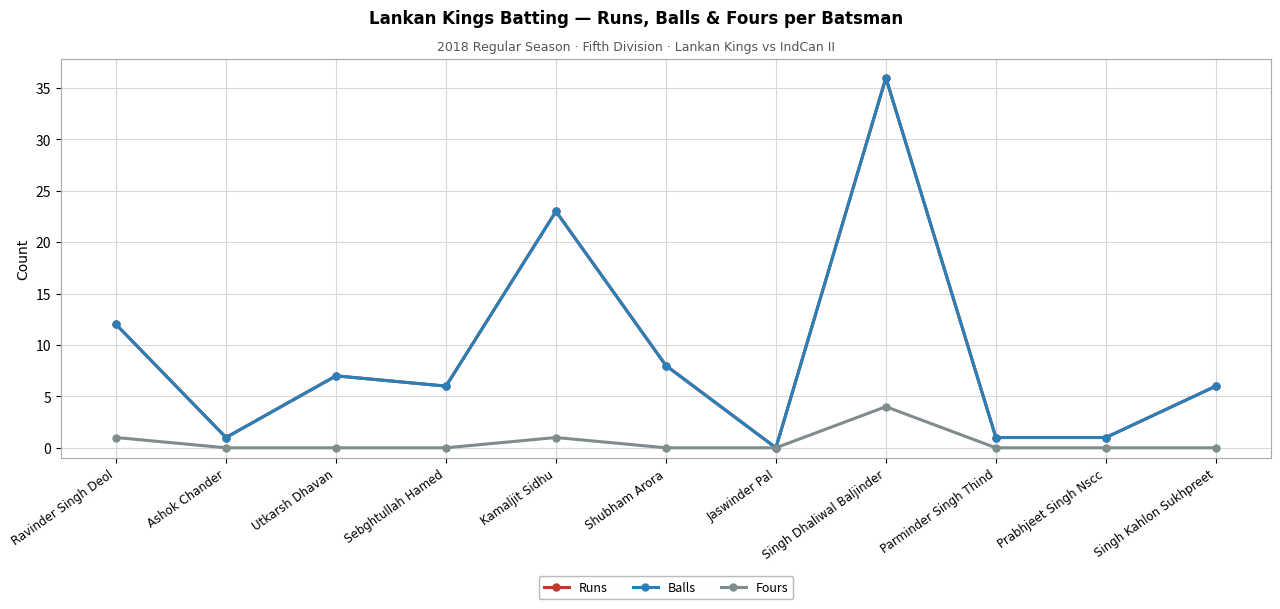

What is the difference between the highest and lowest values at Parminder Singh Thind?

1